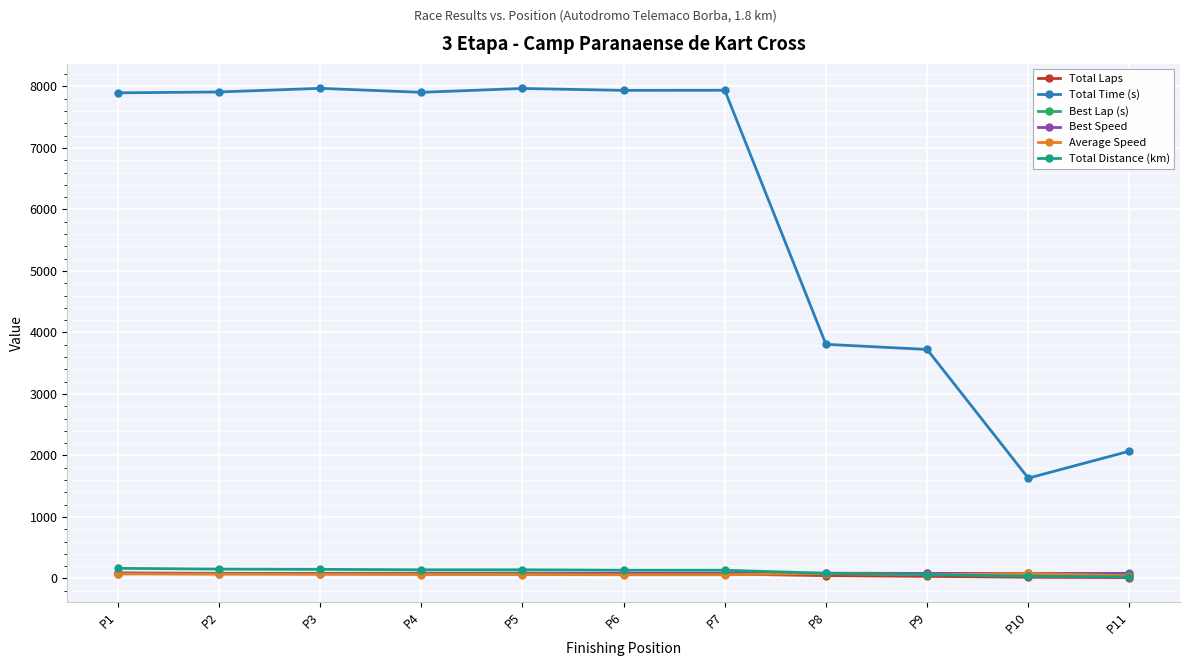

What is the greatest value displayed?

7968.1